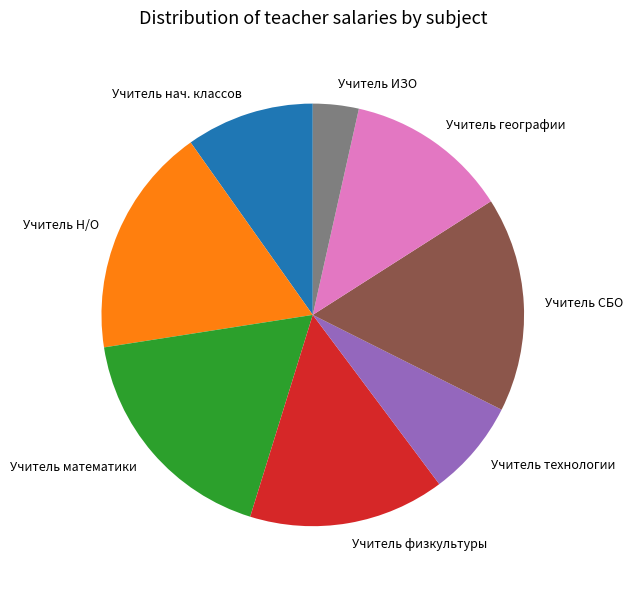

Does any single category account for the majority?

No